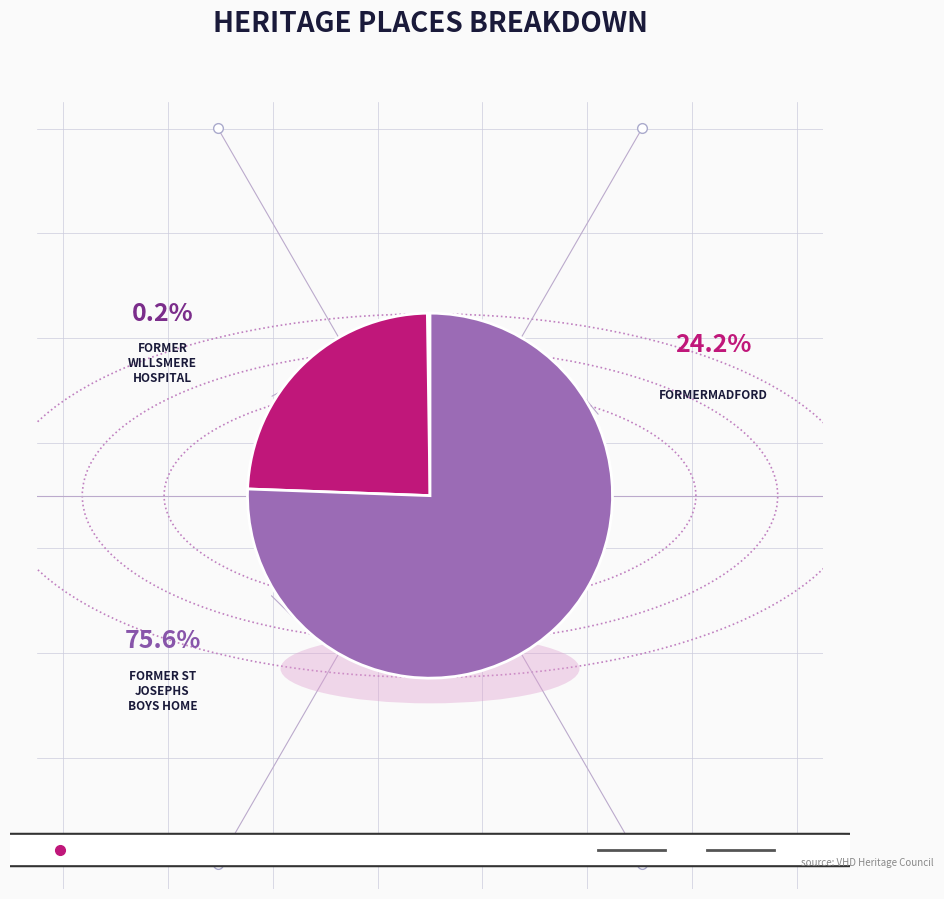

How many segments does this pie chart have?

3